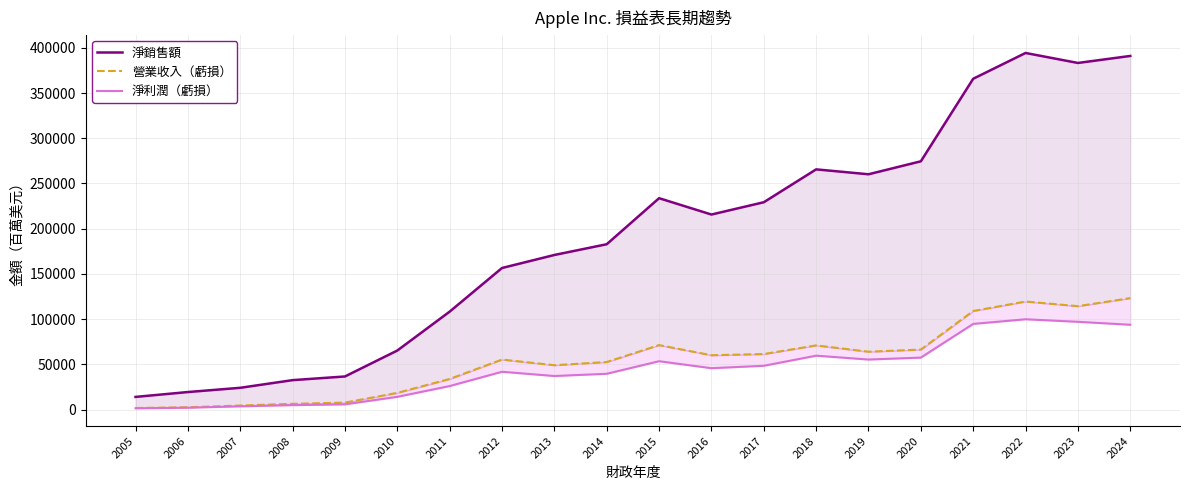

What is the minimum value for 營業收入（虧損）?

1650